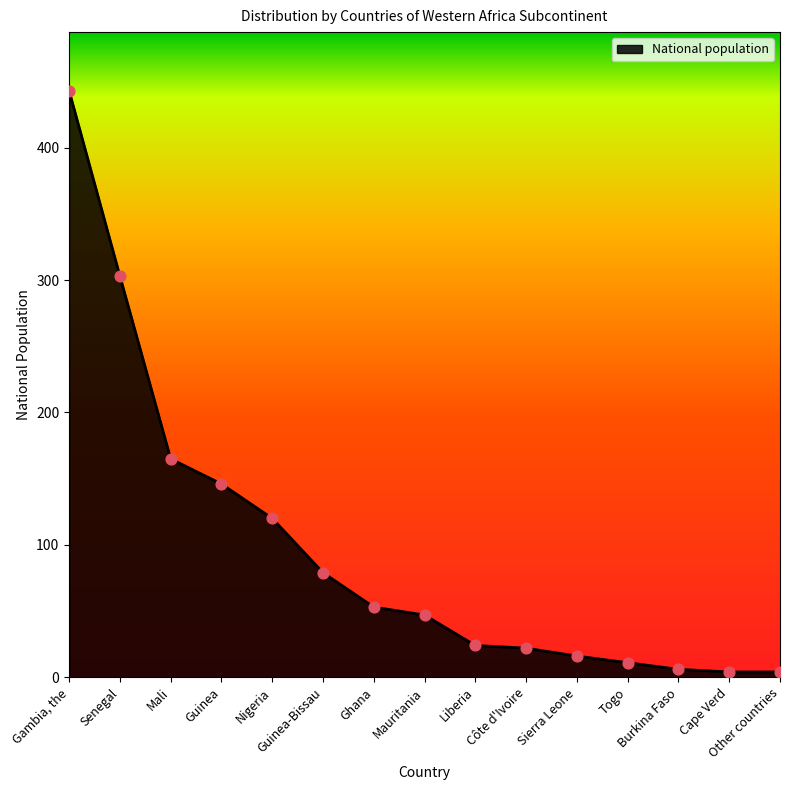

What is the change in value from Nigeria to Togo?

-109